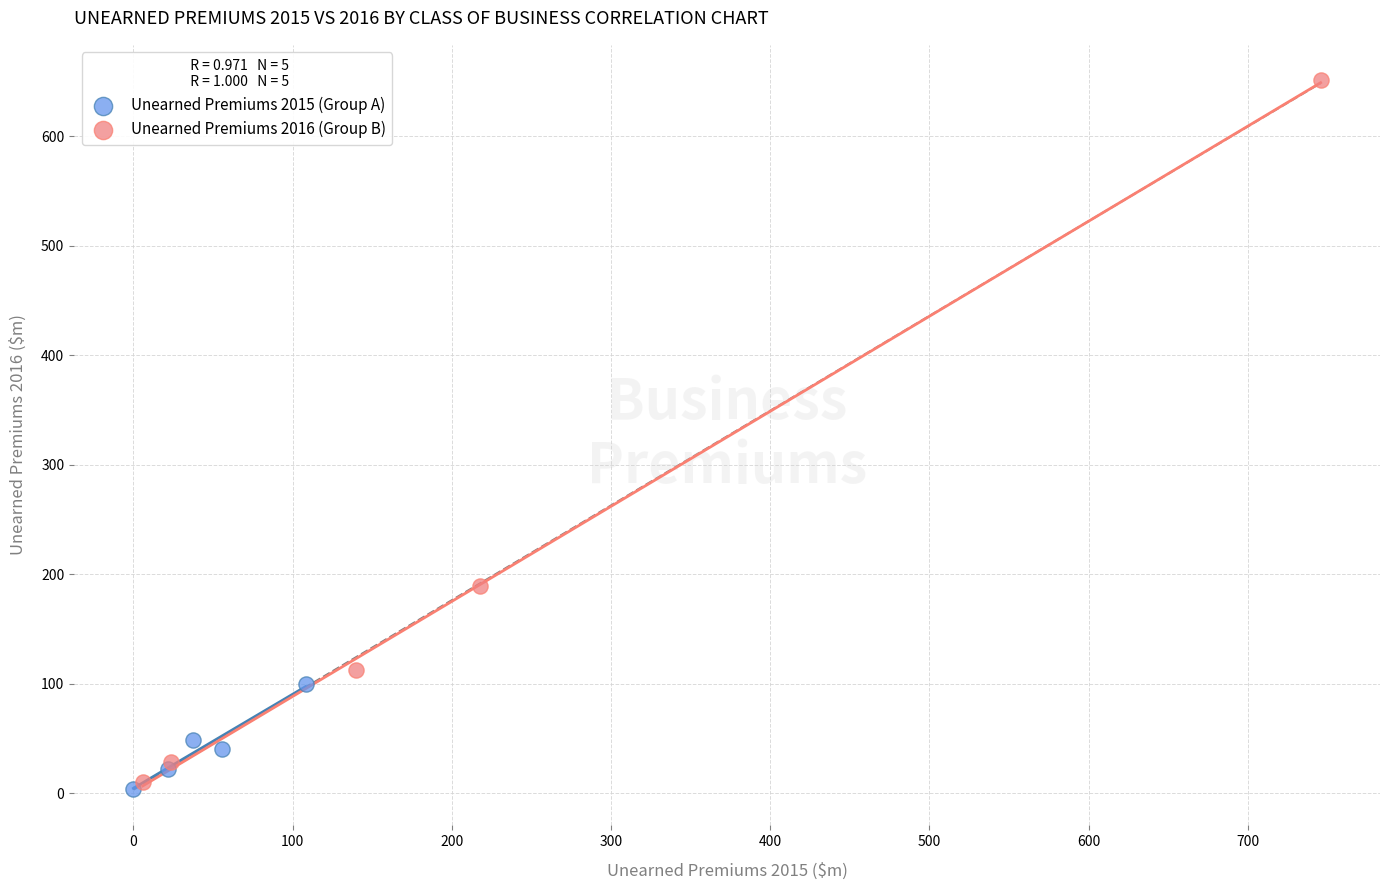

Which series has the largest Y range (max minus min)?

Unearned Premiums 2016 (Group B)